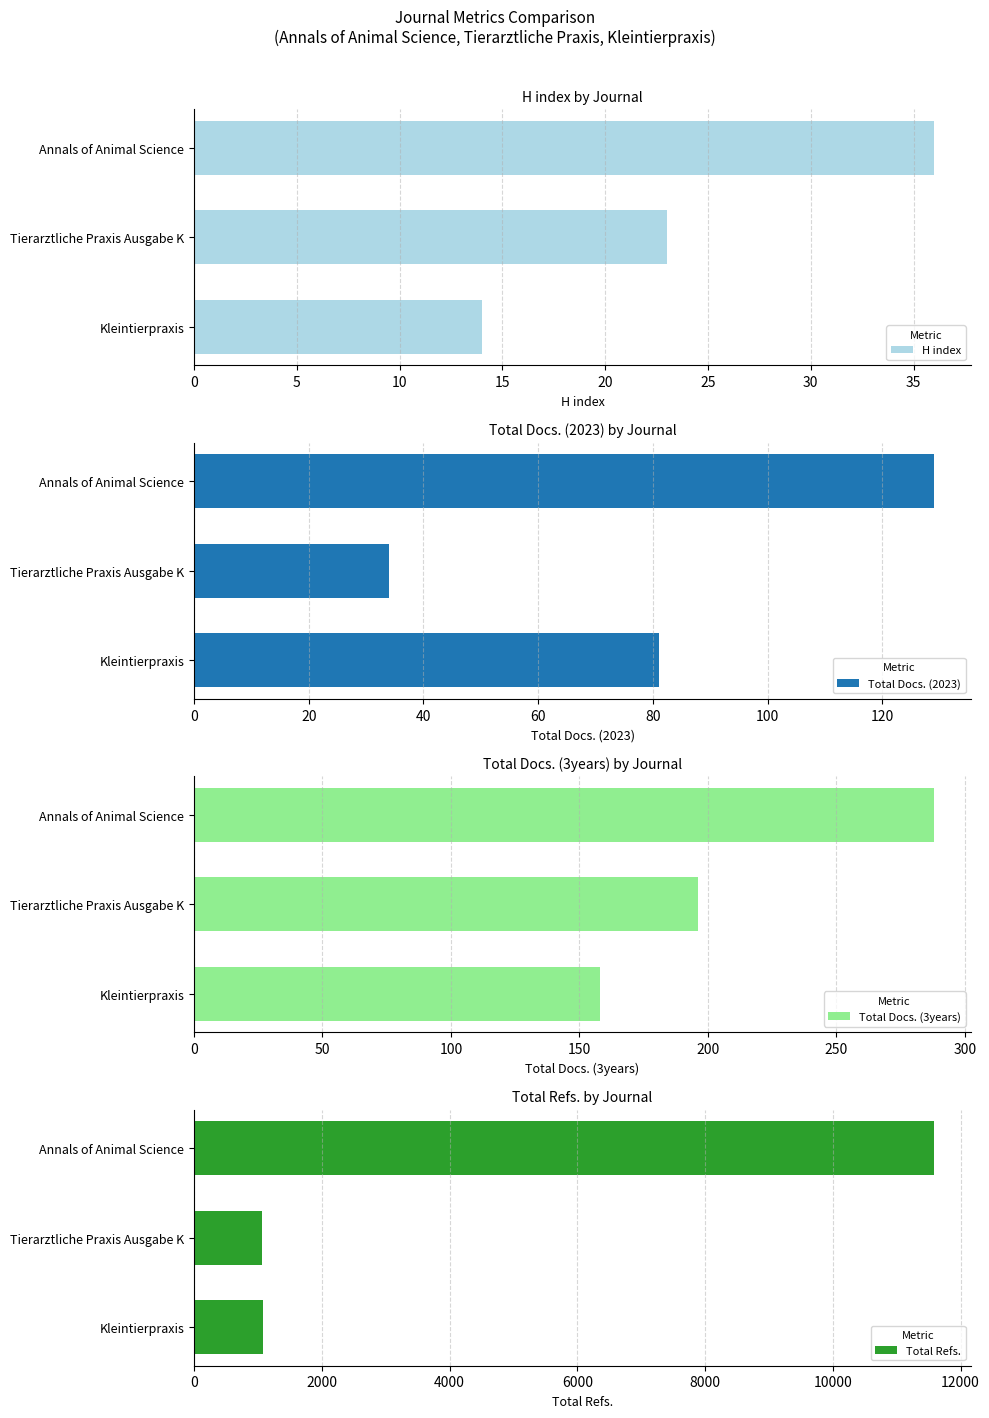

What is the difference between the second highest and minimum values in the Total Docs. (2023) series?

47